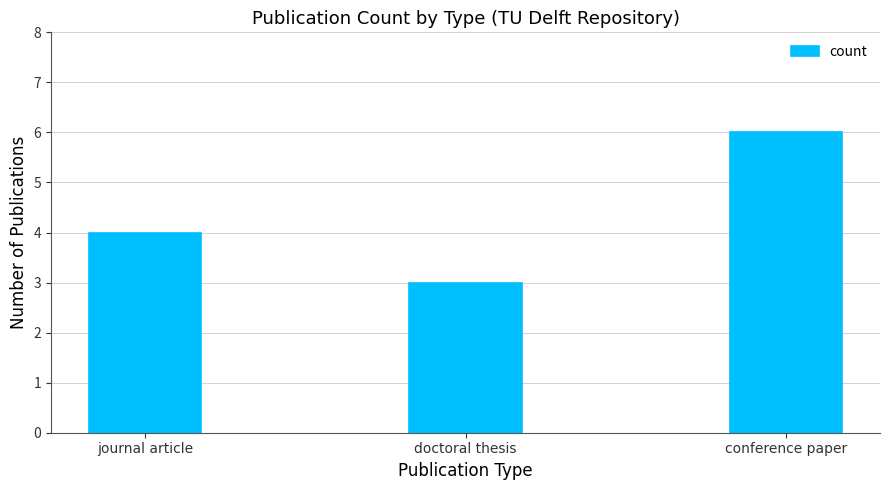

What is the average value?

4